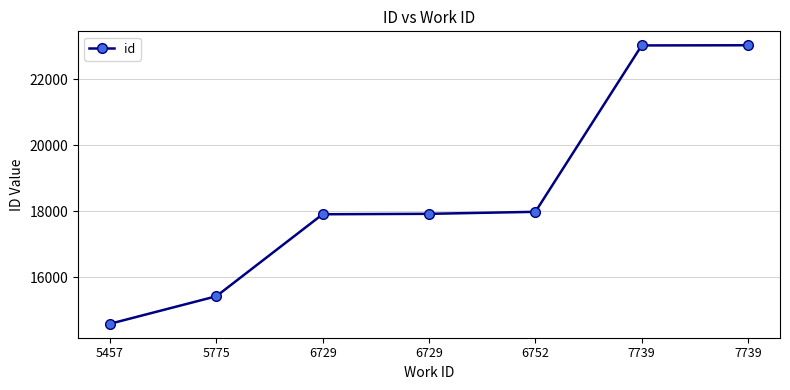

Does the chart display data point markers on the line(s)?

Yes